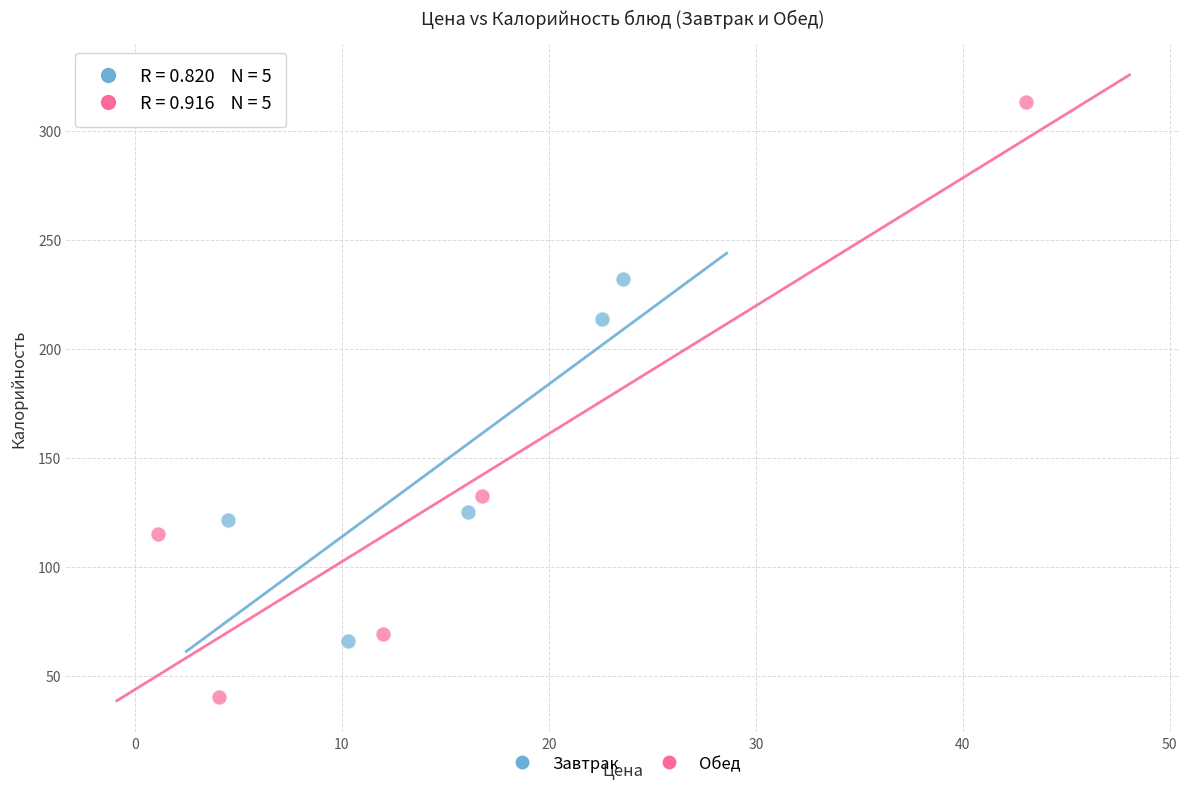

Which series has the widest spread of Y values?

Обед